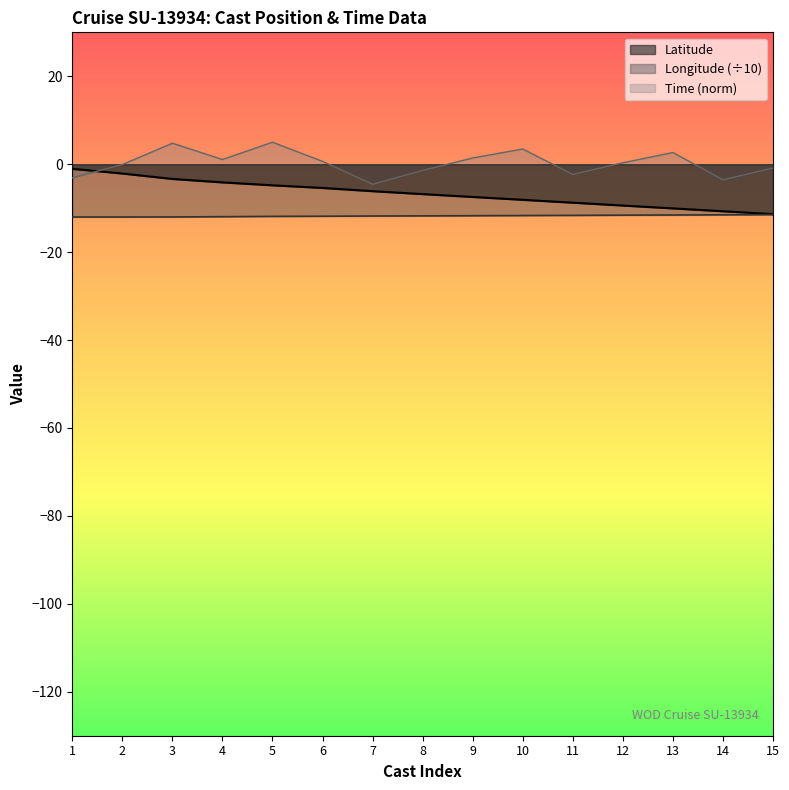

What is the smallest value displayed?

-12.0